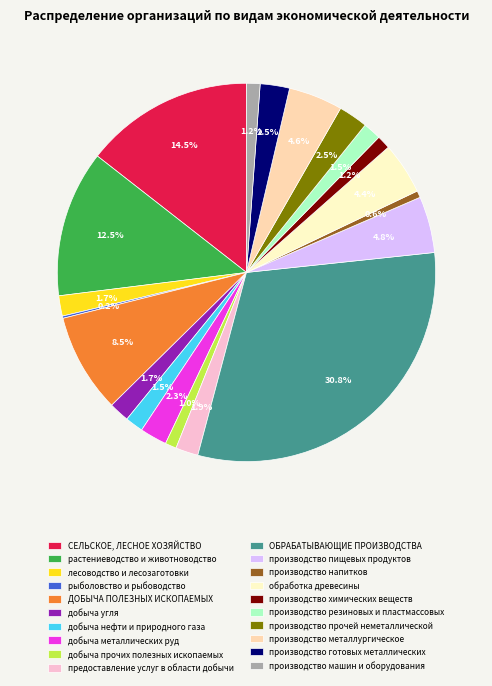

What percentage is the лесоводство и лесозаготовки slice, to the nearest percent?

2%